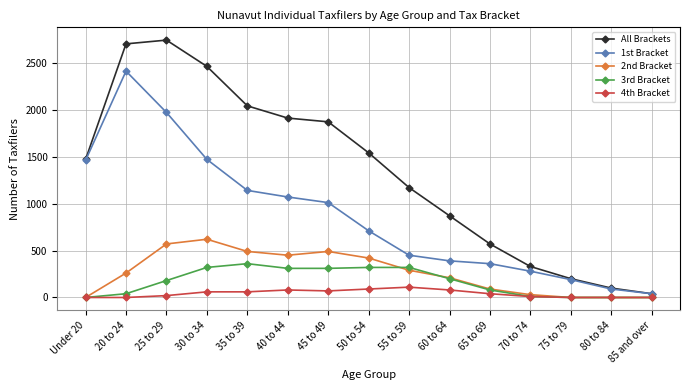

What is the label of the 5th point from the right?

65 to 69